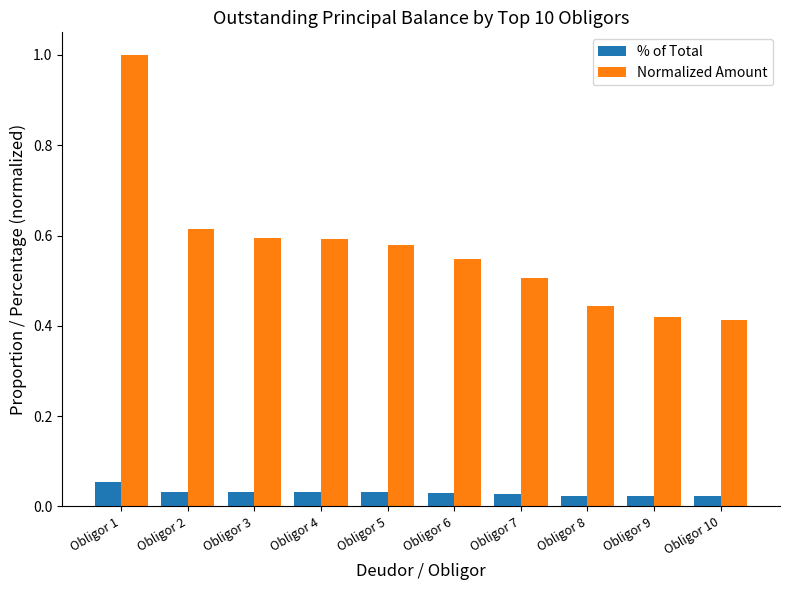

True or false: Normalized Amount has a value of 0.2 at Obligor 4.

False